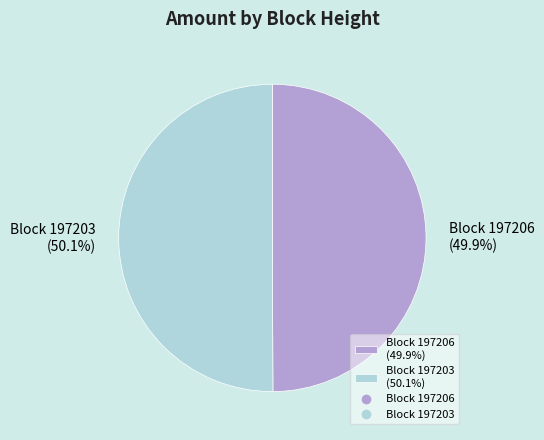

Does any single category account for the majority?

Yes